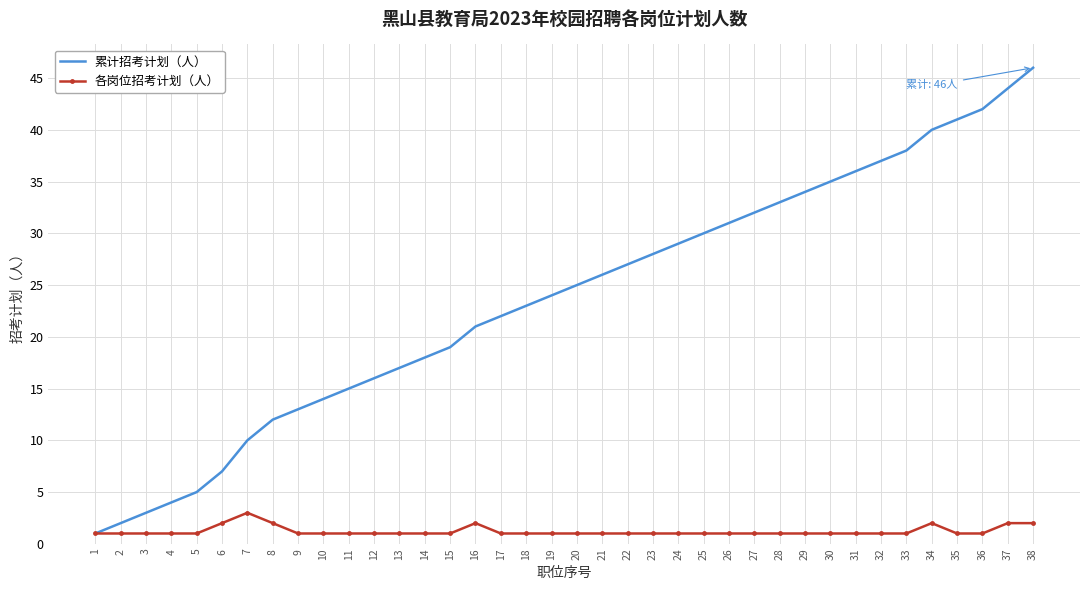

Which series has the largest range (max minus min)?

累计招考计划（人）